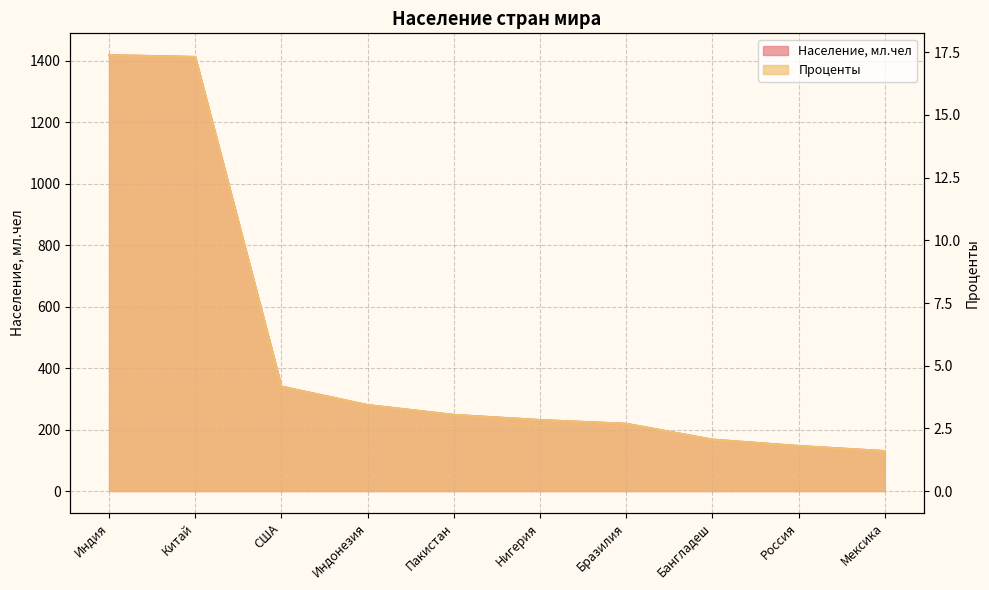

Which series has the largest total across all categories?

Население, мл.чел